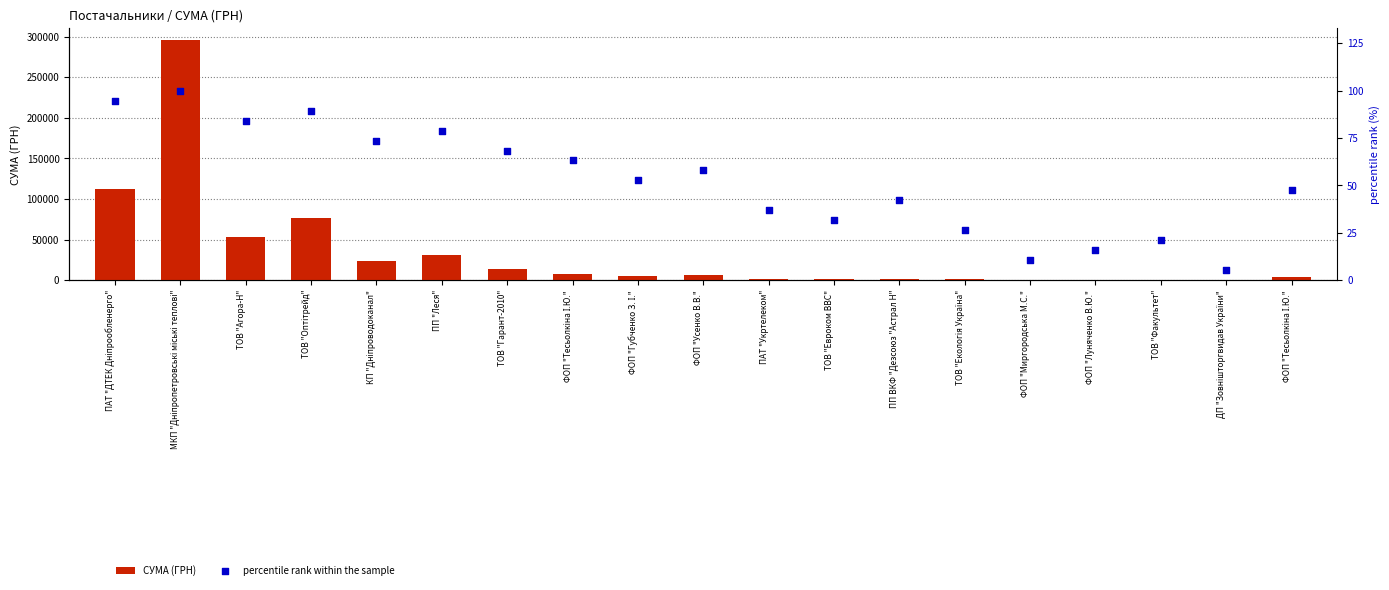

Which series reaches the minimum Y coordinate?

percentile rank within the sample